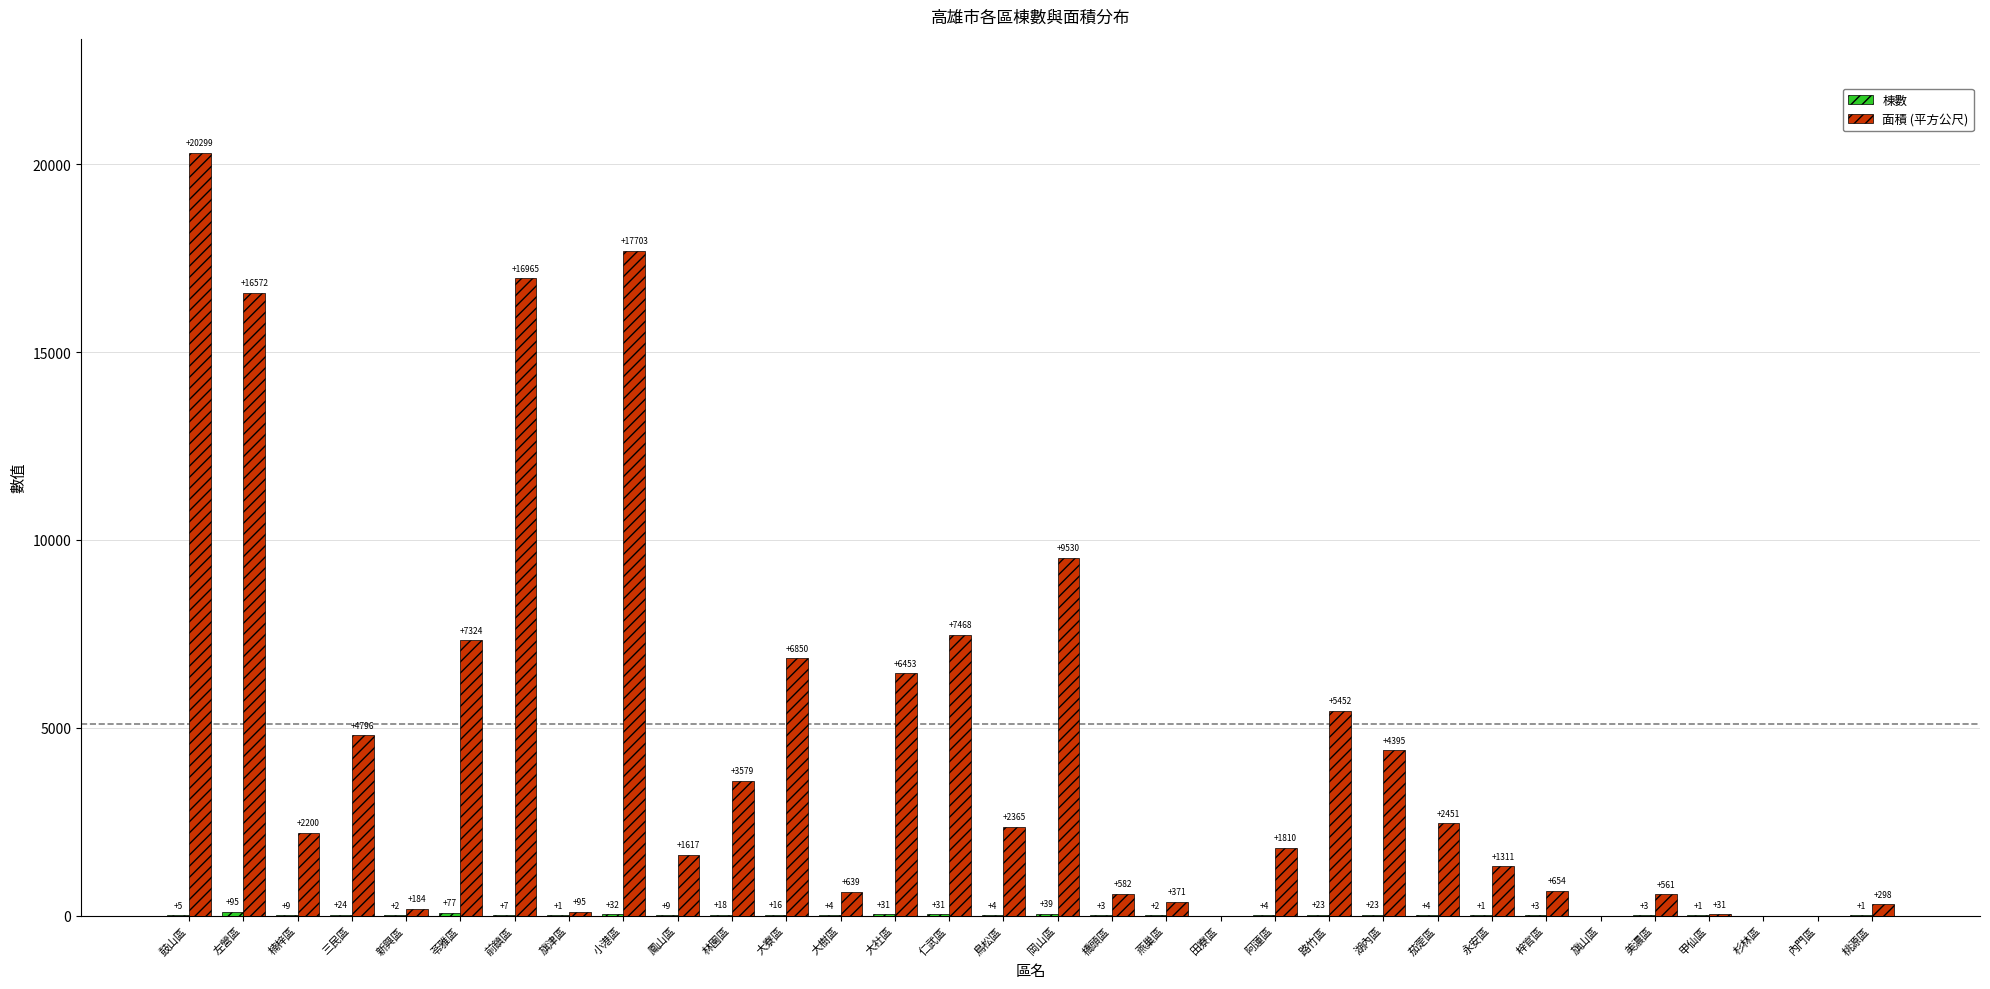

The value of 面積 (平方公尺) at 田寮區 is 0.0. True or false?

True